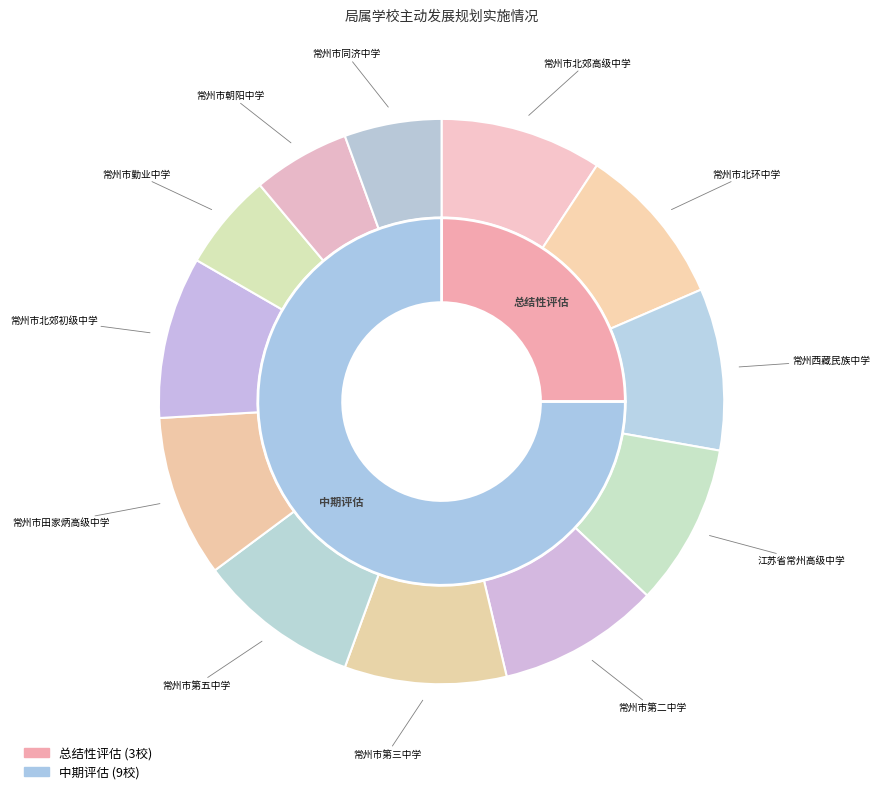

Count the number of slices in the pie.

12